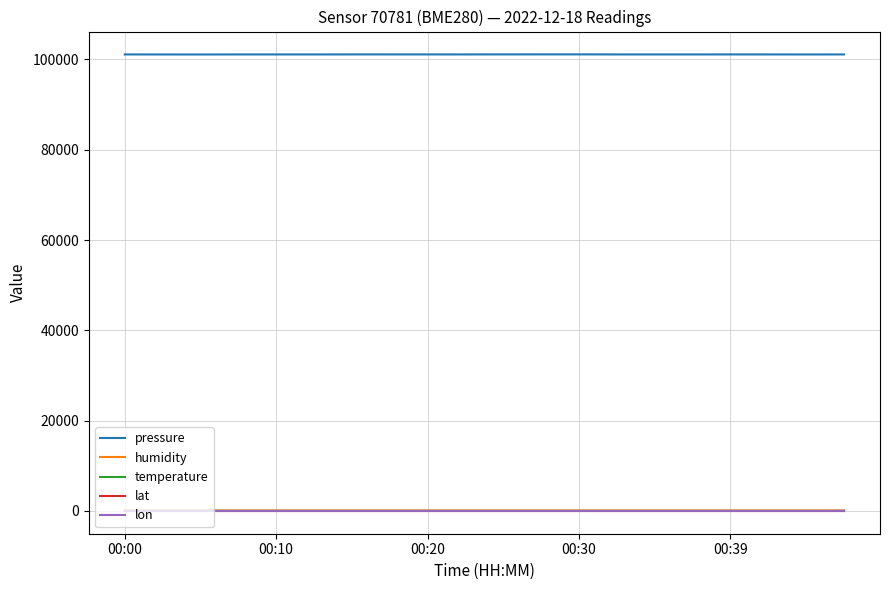

What are all the series names shown in the legend?

pressure, humidity, temperature, lat, lon